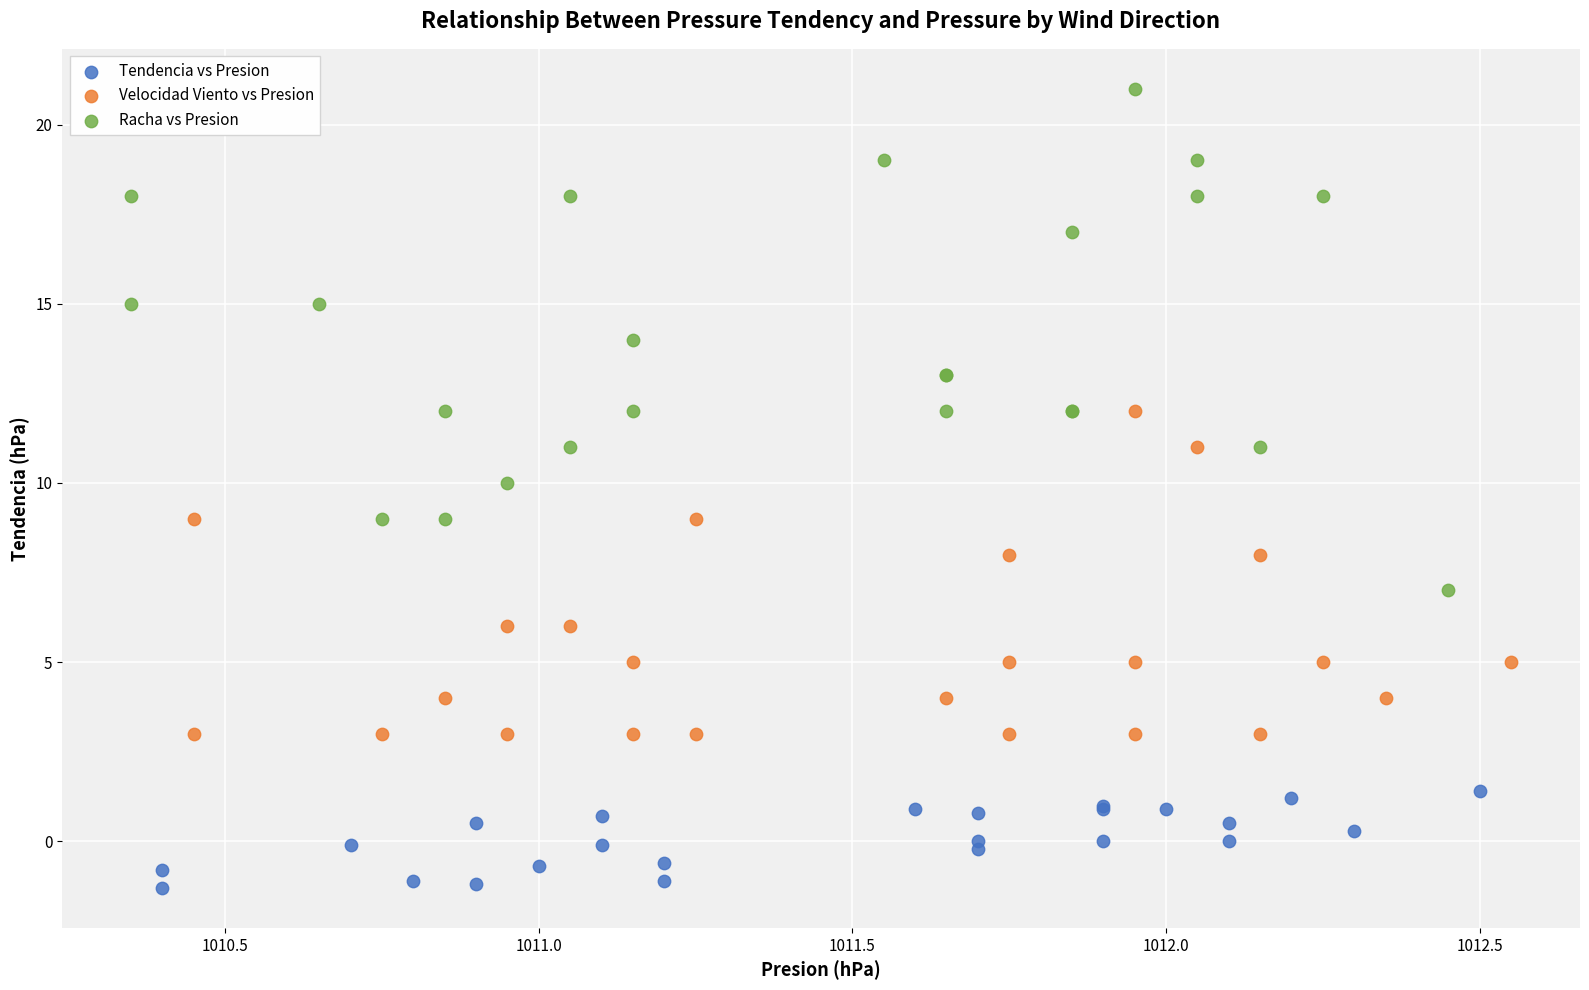

Which series reaches the minimum Y coordinate?

Tendencia vs Presion